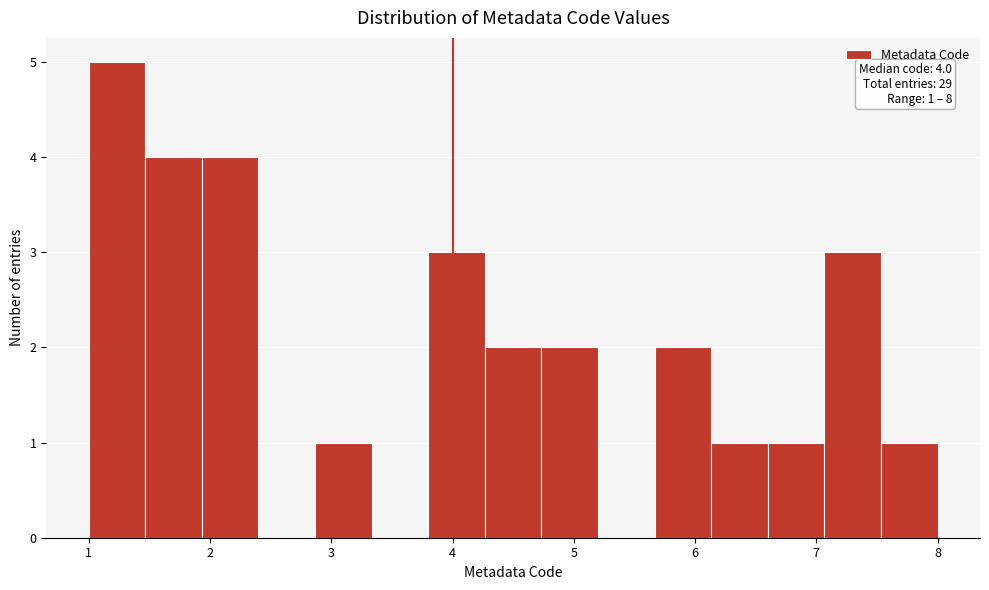

Which range on the x-axis has the tallest bar?

1.0 to 1.5